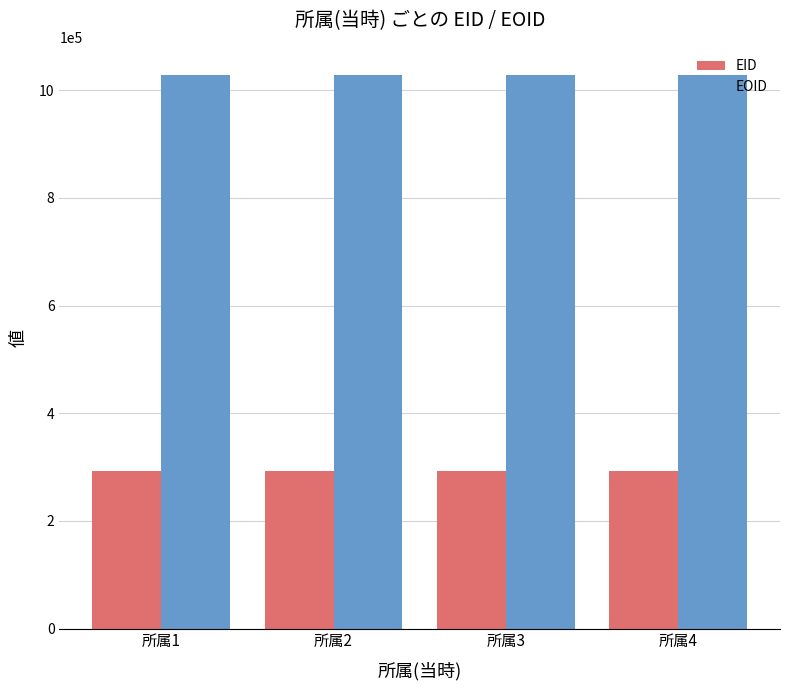

What is the value of the EID bar at the 1st from the left?

292153